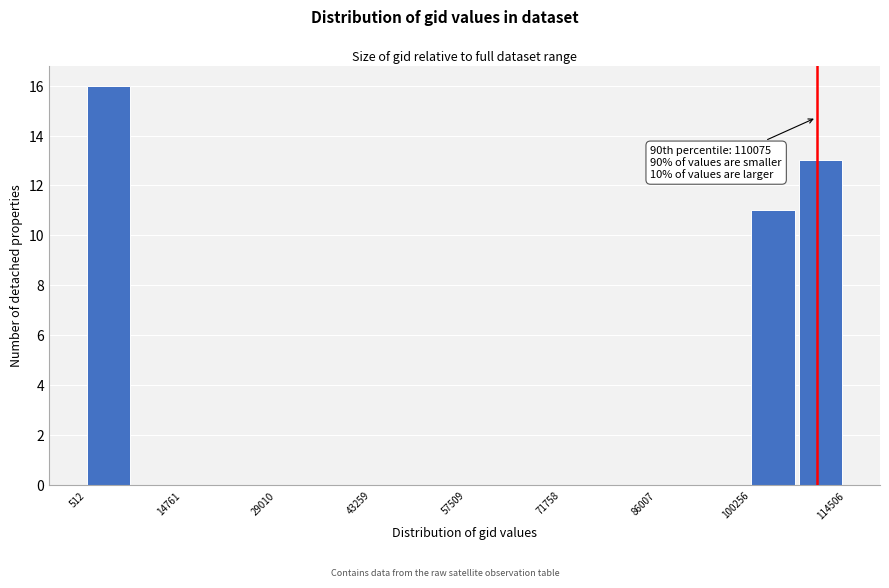

Read against the x-axis, roughly where is the centre of the tallest bar?

4000